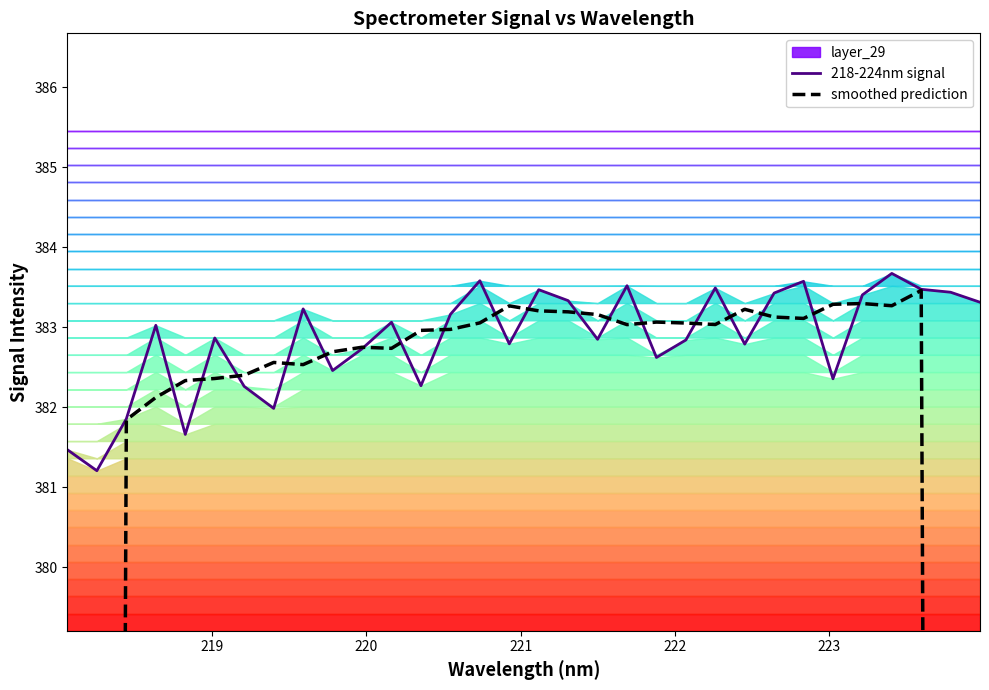

Which series has the largest total across all categories?

218-224nm signal